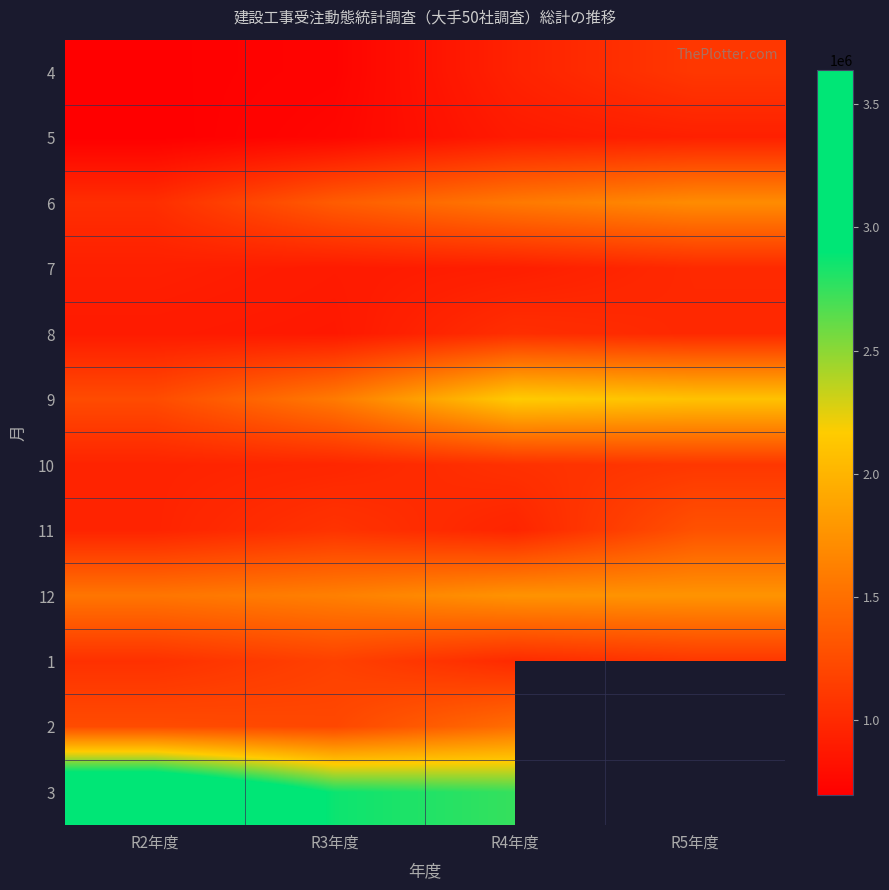

Reading right to left, list all the values displayed in this chart.

4: R5年度=1099293.6	R4年度=946187.2	R3年度=725217.6	R2年度=702259.6
5: R5年度=930368.7	R4年度=893000.9	R3年度=747001.3	R2年度=695600.5
6: R5年度=1710017.1	R4年度=1574148.6	R3年度=1363099.8	R2年度=1030623.3
7: R5年度=997318.5	R4年度=917567.1	R3年度=892488.0	R2年度=924130.0
8: R5年度=988810.8	R4年度=1033448.2	R3年度=876569.0	R2年度=894457.7
9: R5年度=2097328.0	R4年度=2161649.8	R3年度=1582632.2	R2年度=1242889.6
10: R5年度=1096176.6	R4年度=1052031.2	R3年度=975321.8	R2年度=954998.7
11: R5年度=1287176.2	R4年度=963605.2	R3年度=1067570.5	R2年度=956352.1
12: R5年度=1766025.9	R4年度=1759296.4	R3年度=1620753.9	R2年度=1546603.1
1: R5年度=1093049.8	R4年度=1002070.4	R3年度=1165562.4	R2年度=1050222.8
2: R5年度=0.0	R4年度=1486653.5	R3年度=1215236.1	R2年度=1243474.5
3: R5年度=0.0	R4年度=2748056.4	R3年度=2866493.7	R2年度=3639527.0